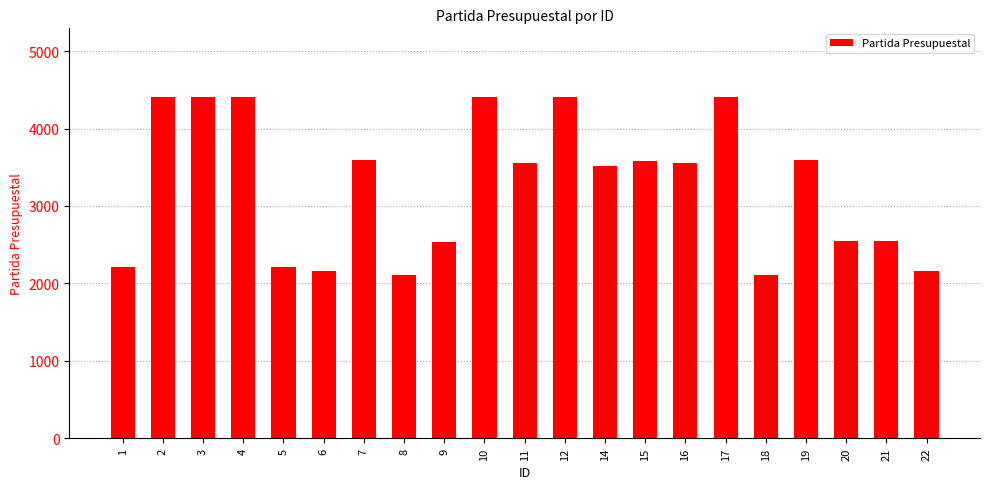

What is the value of the 17th bar from the left?

2111